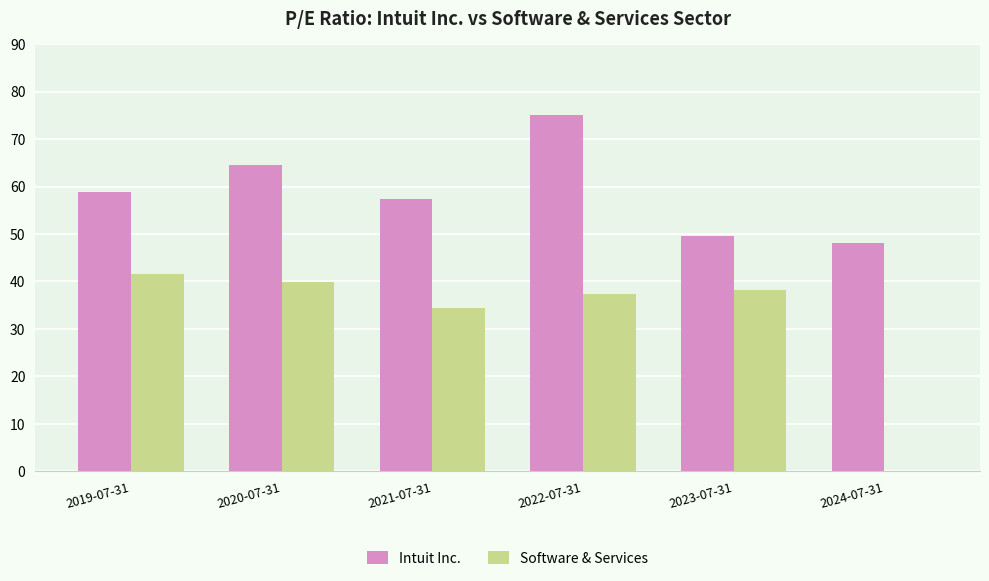

At which label is Software & Services closest to 20?

2021-07-31